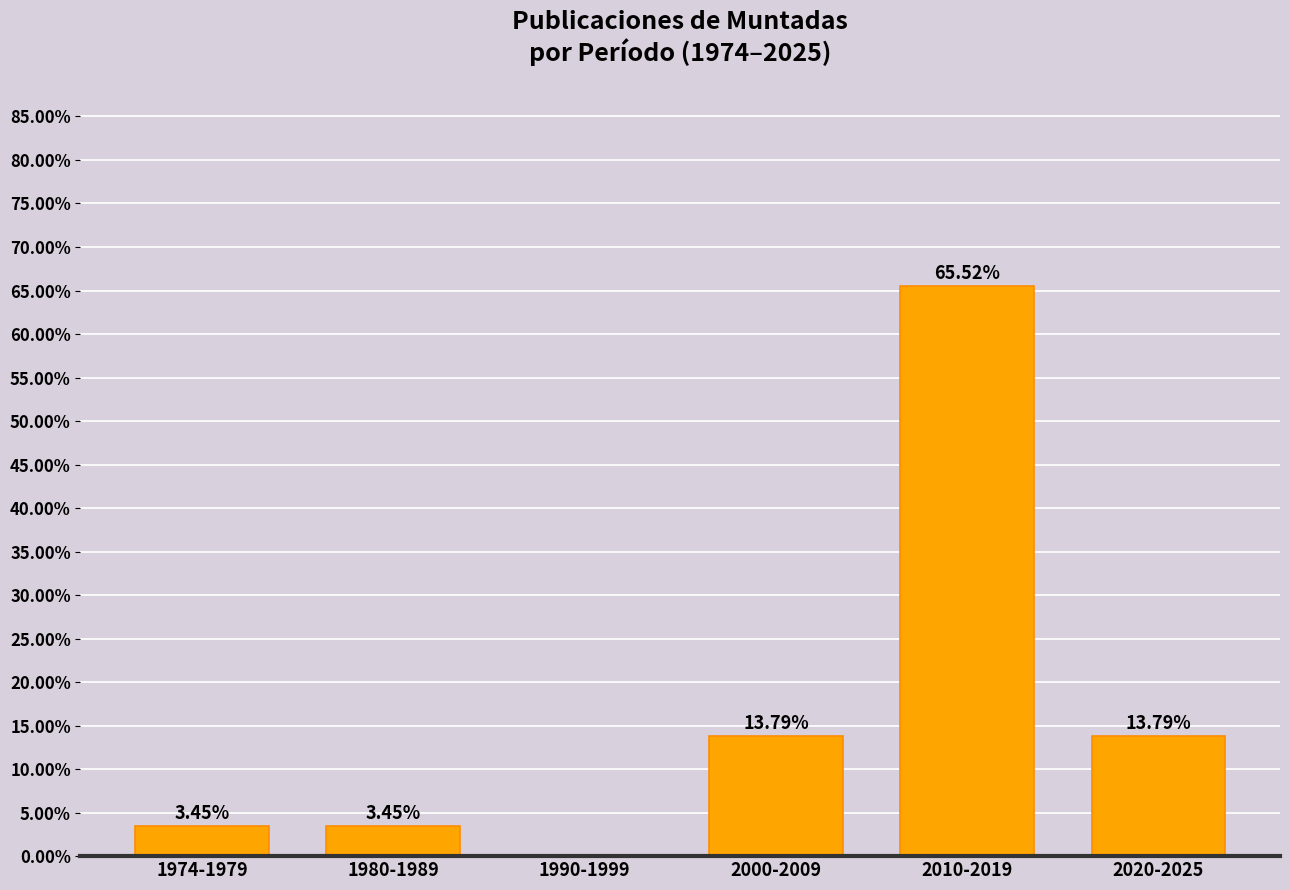

What is the sum of all values?

100.0